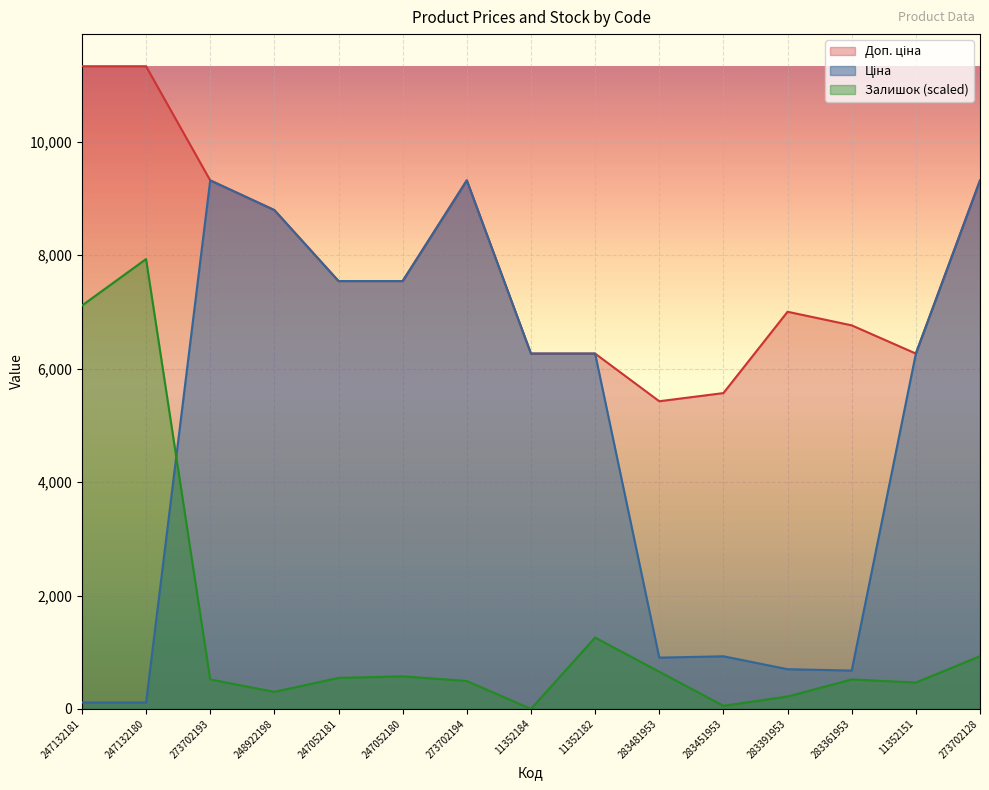

True or false: Доп. ціна and Ціна intersect in this chart.

False